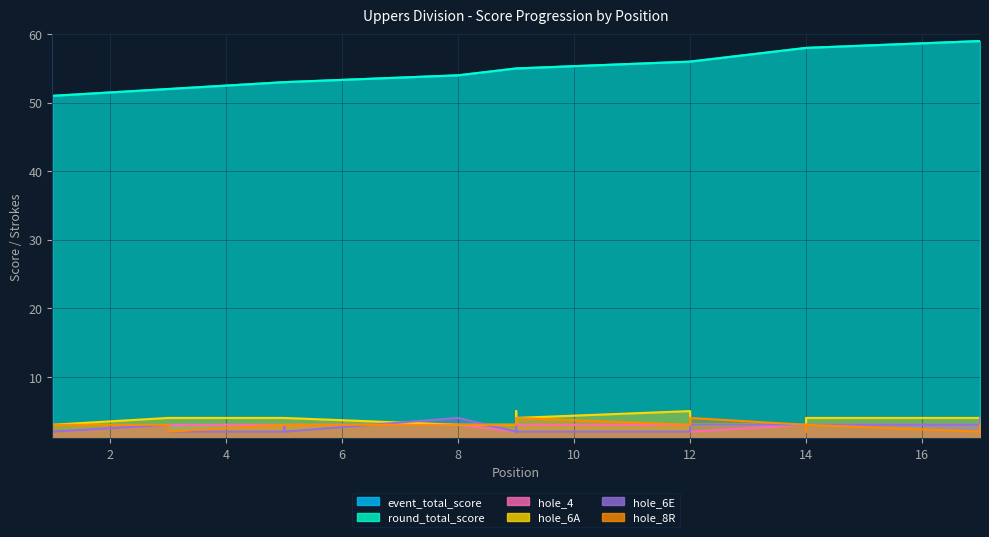

Between 3 and 5, which series saw the biggest shift?

event_total_score